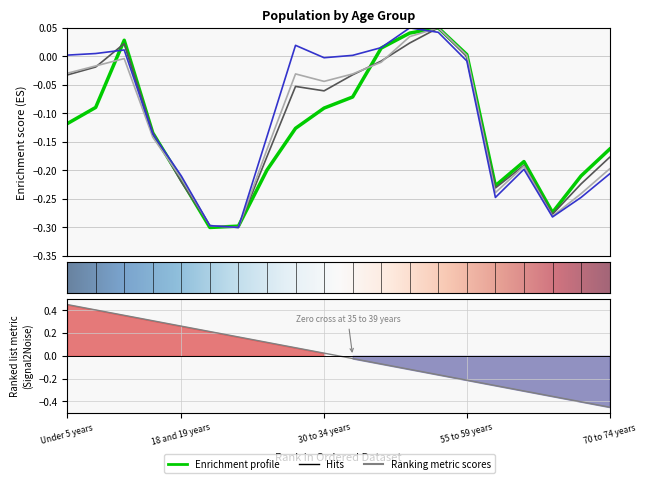

Where is the first local minimum for Ohio?

21 years